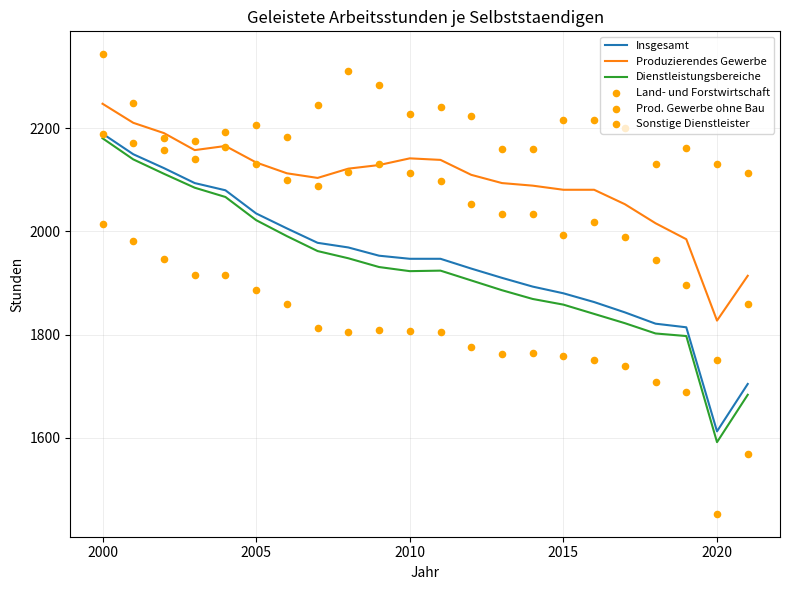

At how many categories does at least one series exceed 1509?

22